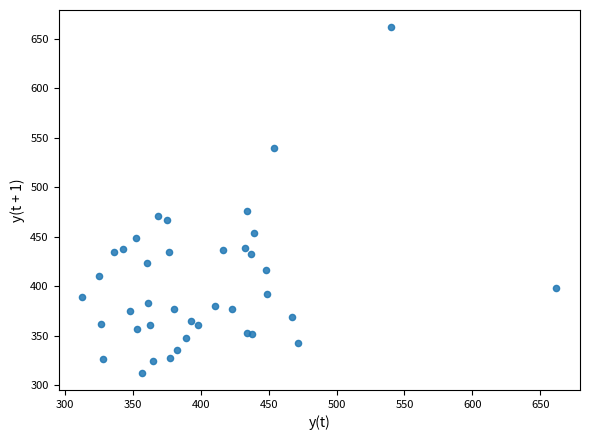

What Y value in the scatter plot is closest to 487?

475.8